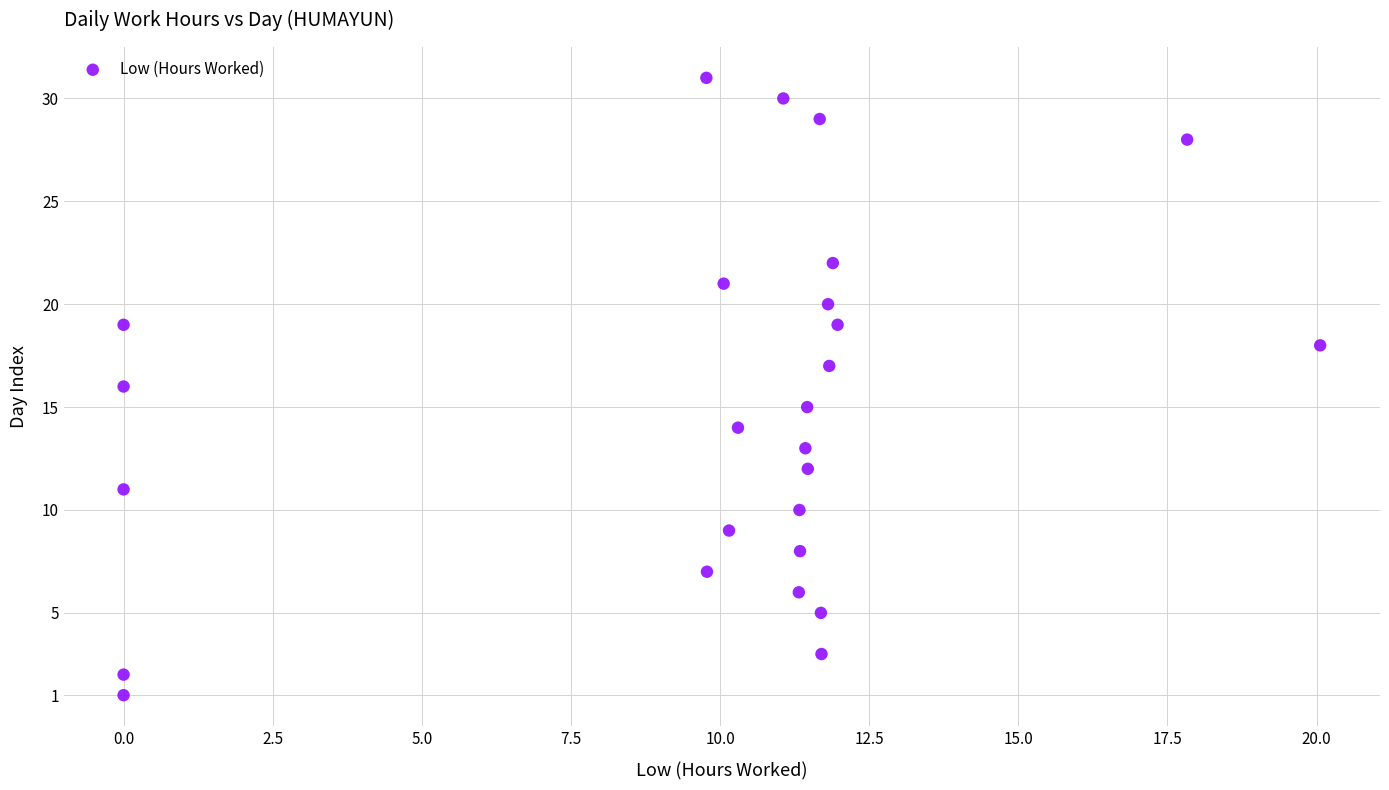

What is the range of Y values (max minus min)?

30